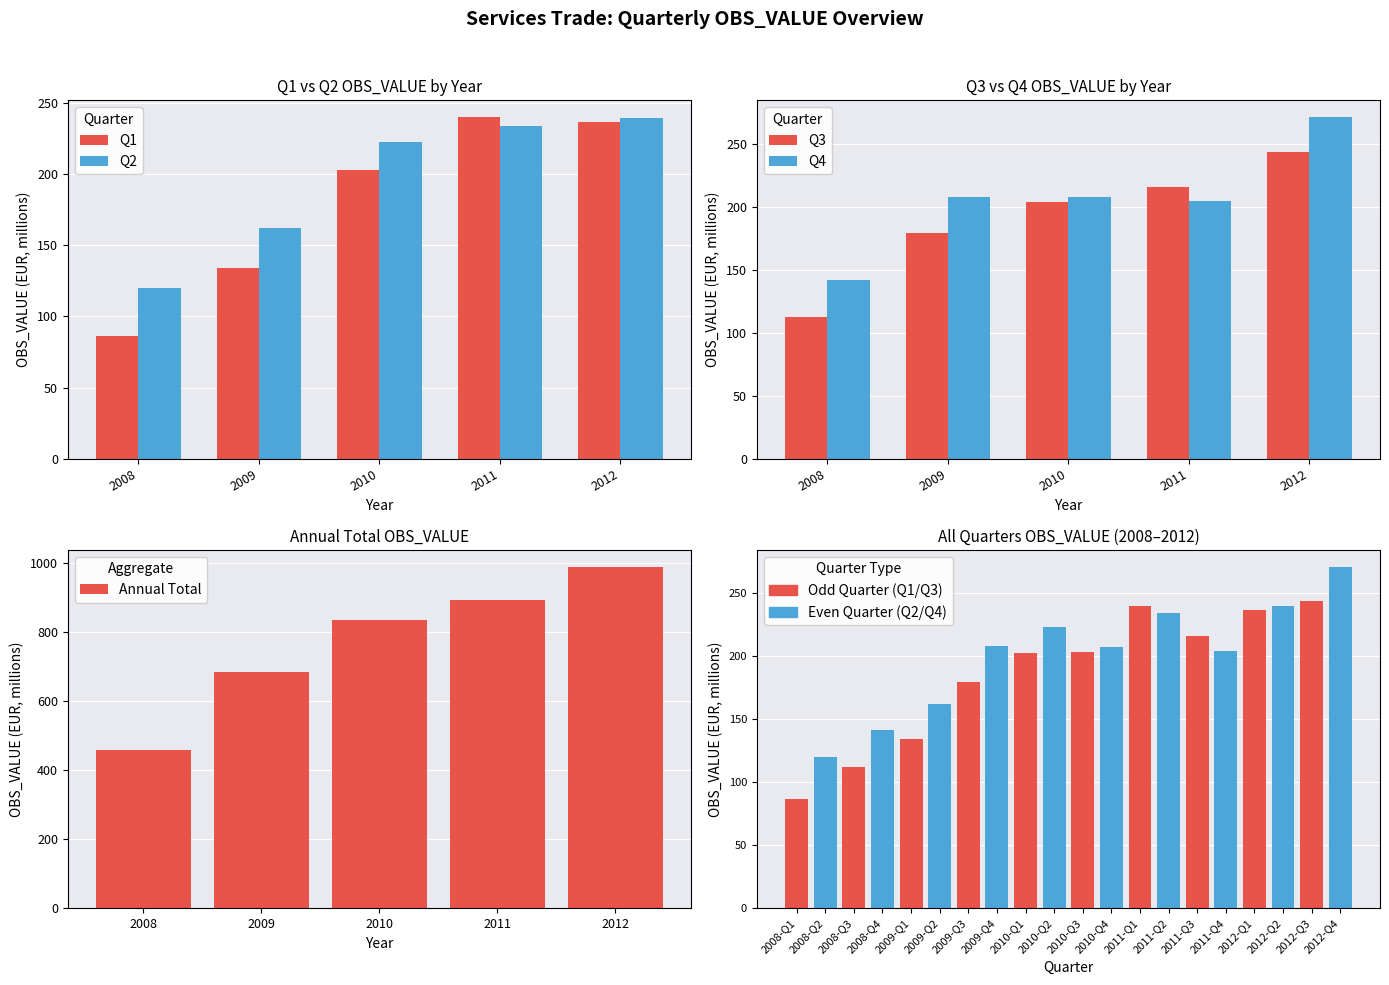

At how many categories does at least one series exceed 357?

5